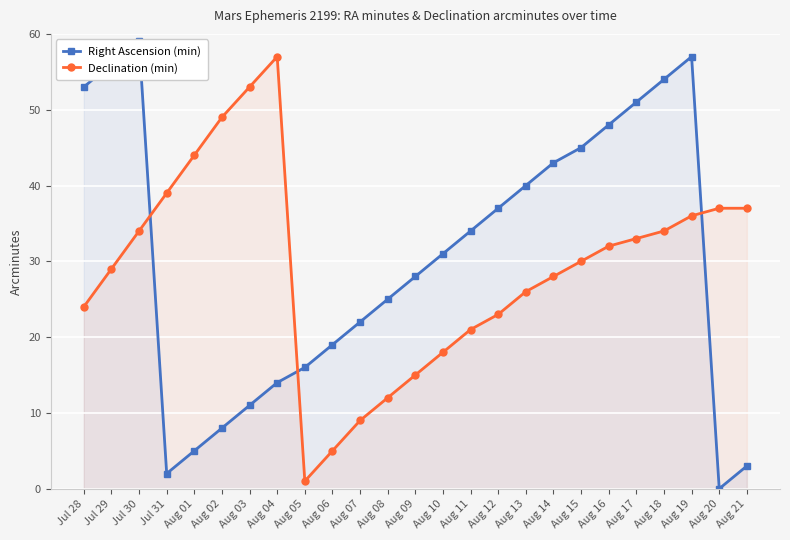

What is the approximate value of Right Ascension (min) at Aug 08, to the nearest 5?

25